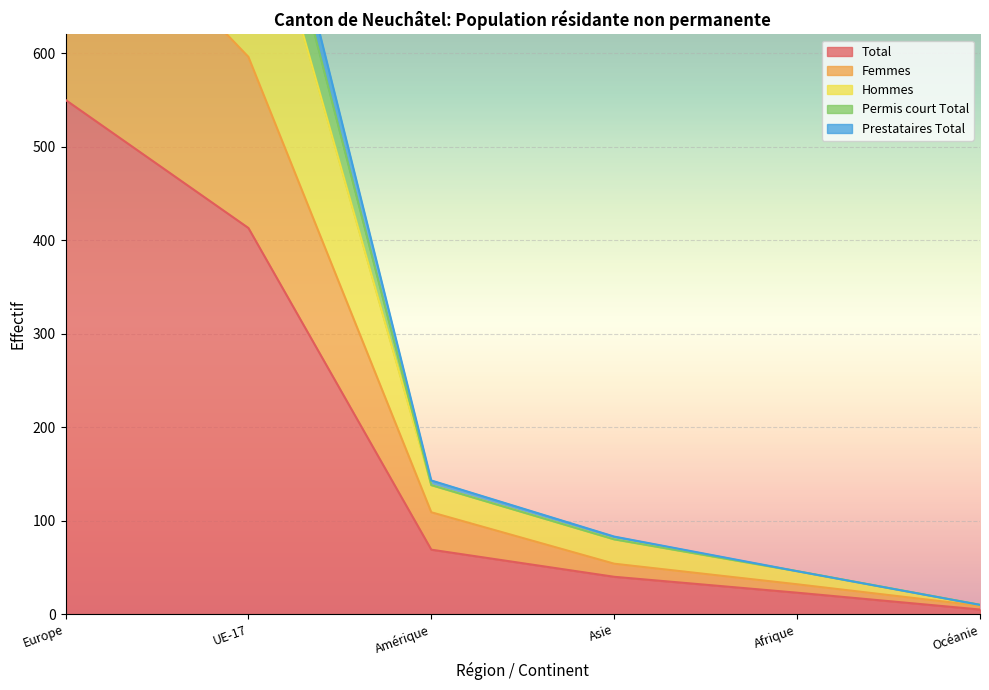

Which category has the highest value in the Total series?

Europe